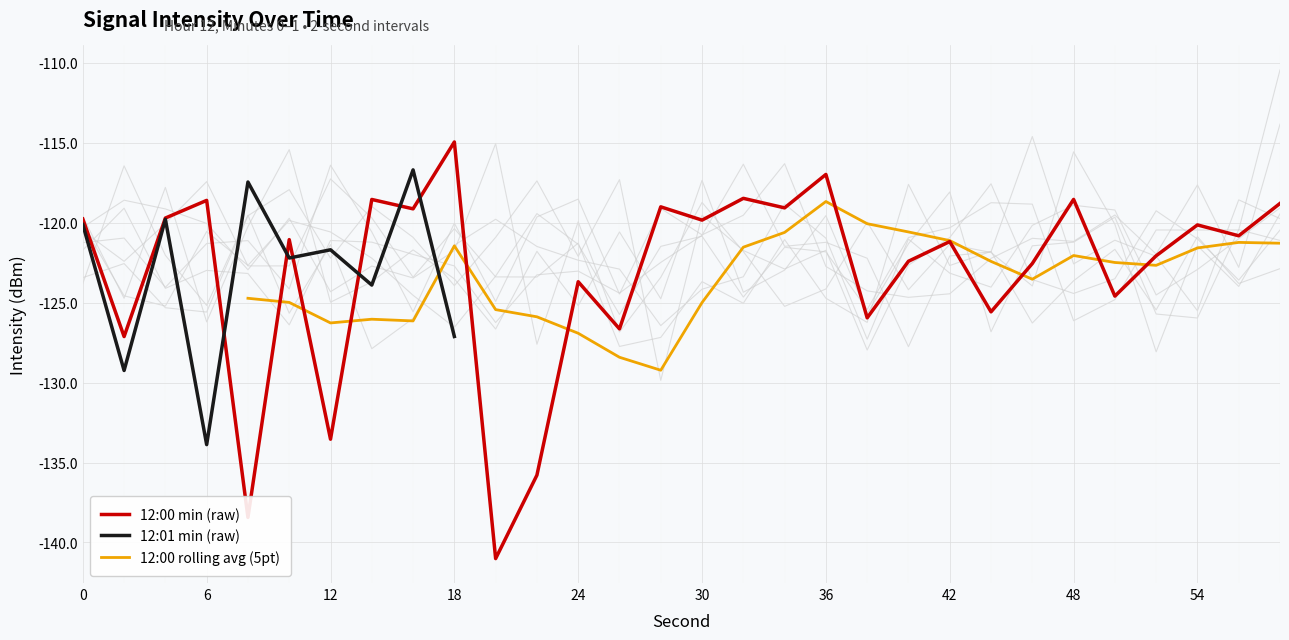

What is the minimum value shown in the chart?

-141.0